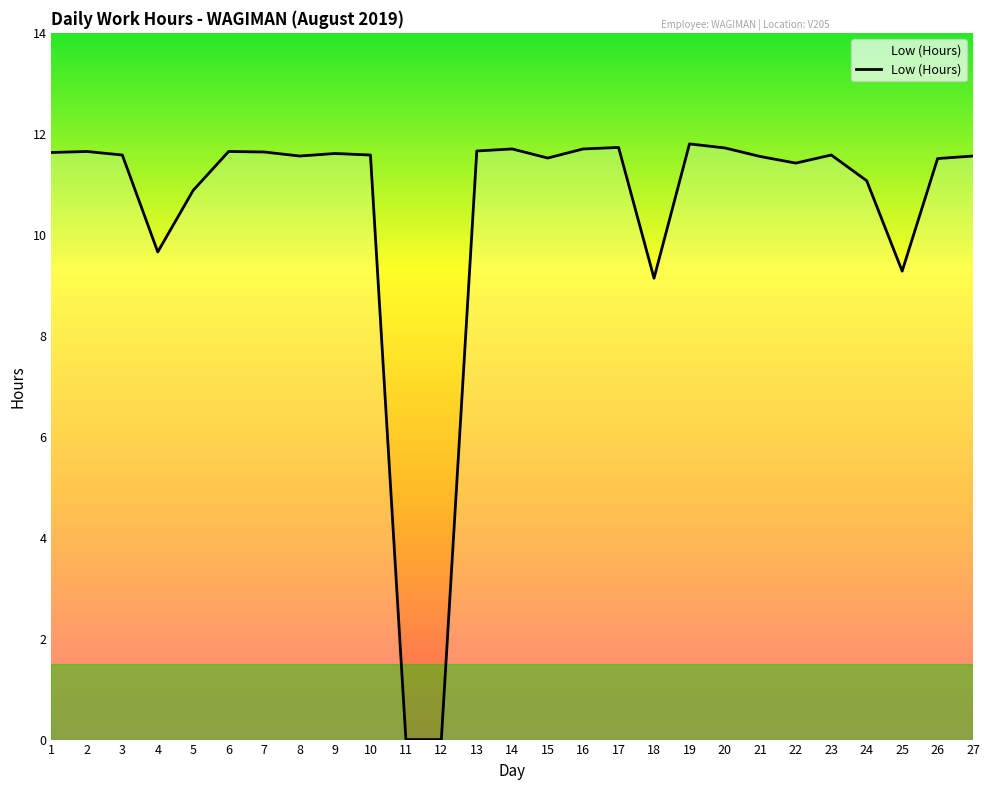

Approximately how many times larger is the value at 9 compared to 13?

1.0